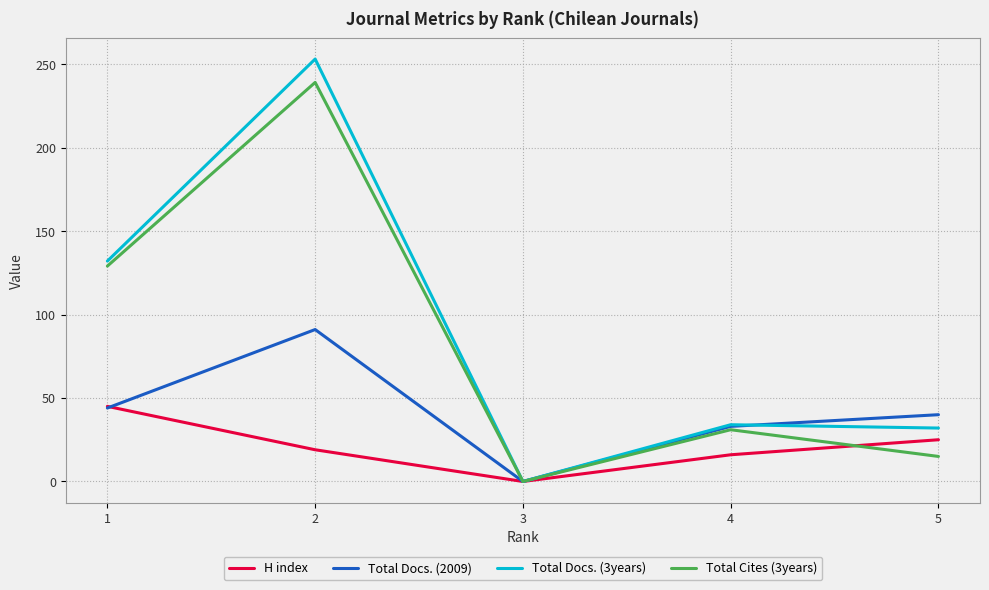

Reading left to right, extract all data points from this chart.

H index: 1=45	2=19	3=0	4=16	5=25
Total Docs. (2009): 1=44	2=91	3=0	4=33	5=40
Total Docs. (3years): 1=132	2=253	3=0	4=34	5=32
Total Cites (3years): 1=129	2=239	3=0	4=31	5=15